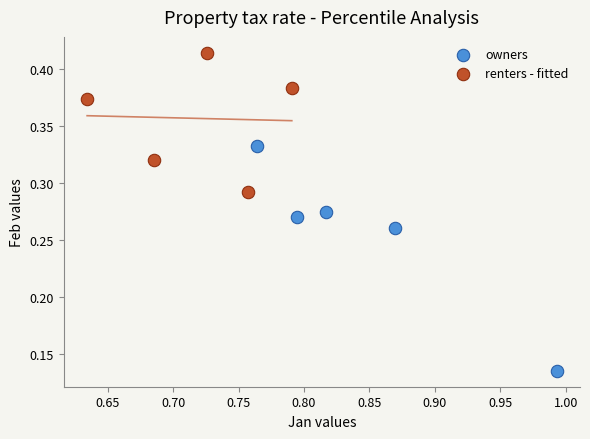

Which series has the largest Y range (max minus min)?

owners